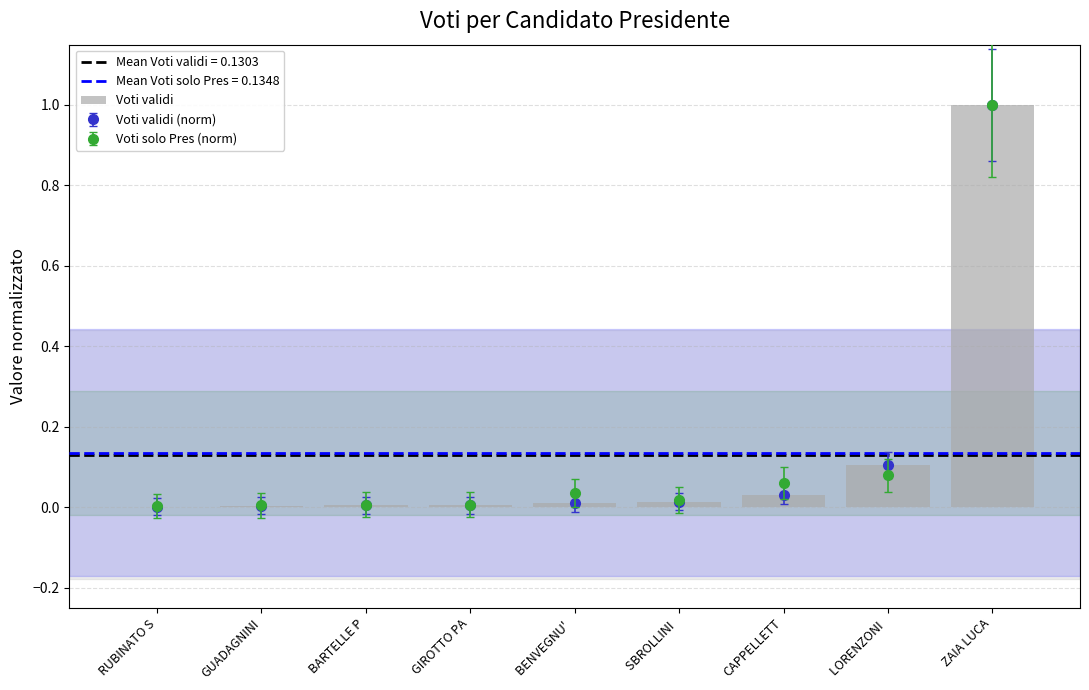

What position from the left is BENVEGNU' ?

5